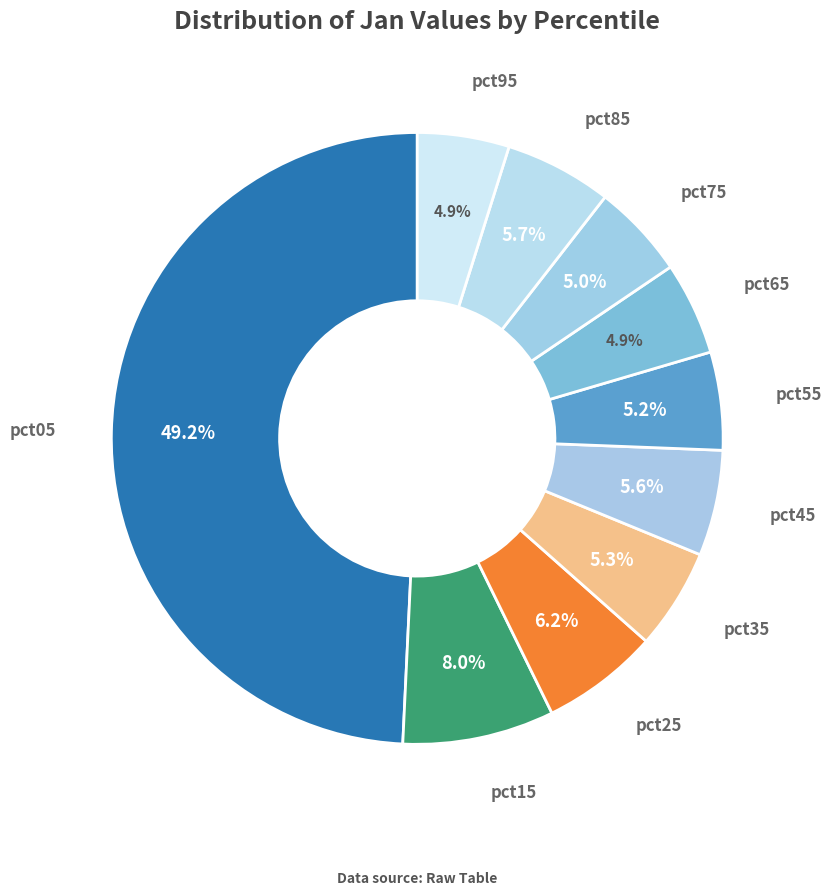

Which category has the biggest portion of the pie?

pct05